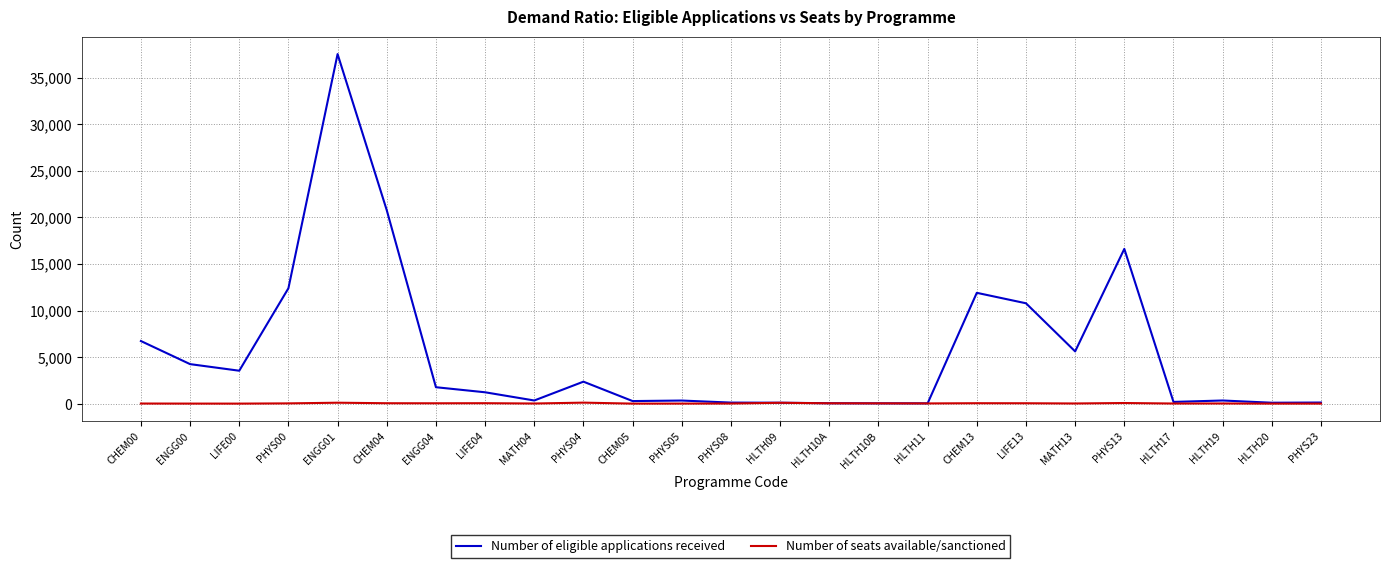

The value of Number of eligible applications received at ENGG01 is 53429. True or false?

False